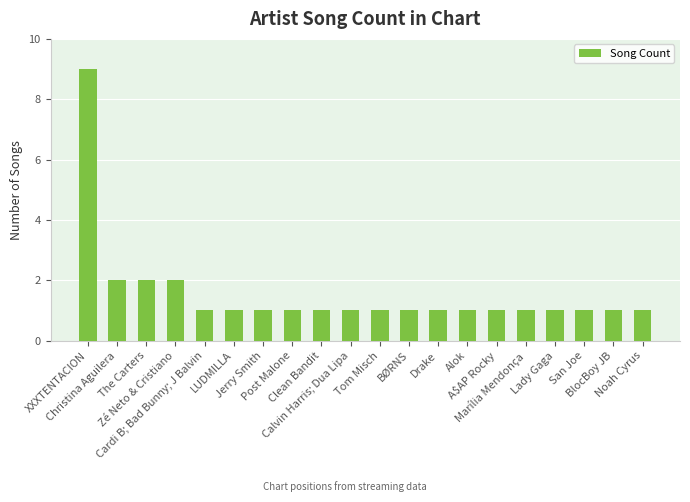

What is the difference between the maximum and minimum values?

8